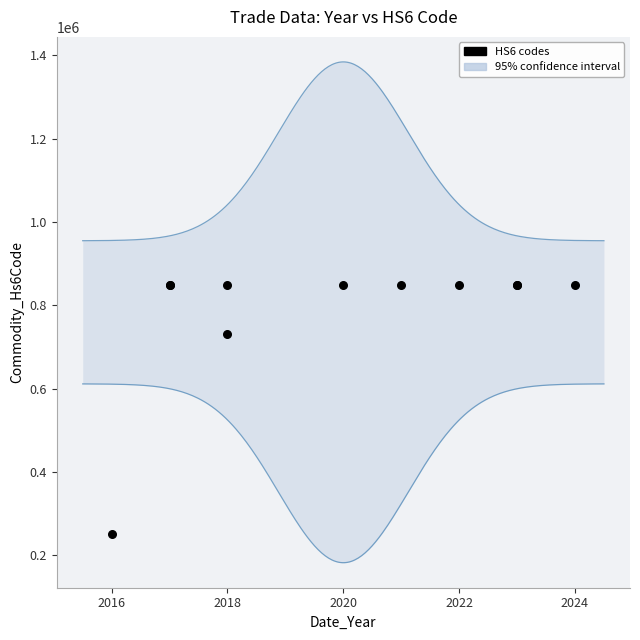

What Y value in the scatter plot is closest to 549415?

731590